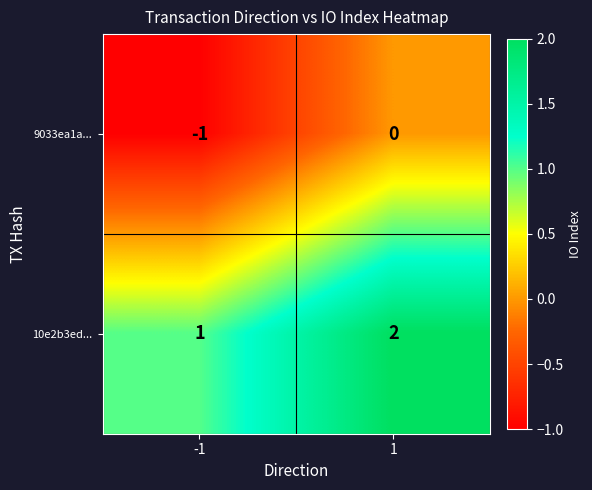

Rank the series by their maximum value, from lowest to highest.

9033ea1a..., 10e2b3ed...